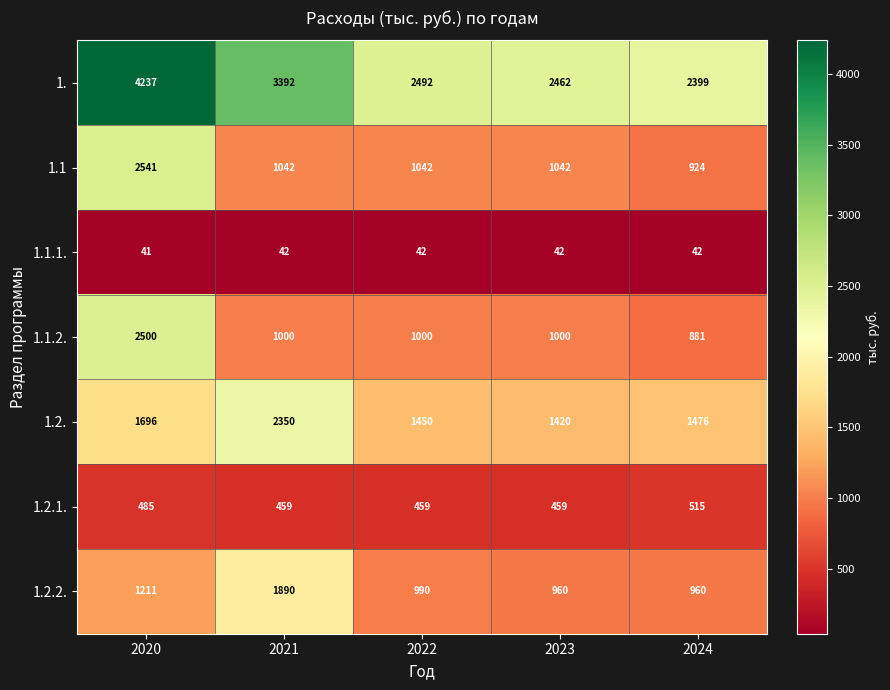

Count the 1.2.1. values in the range 459 to 485.

4